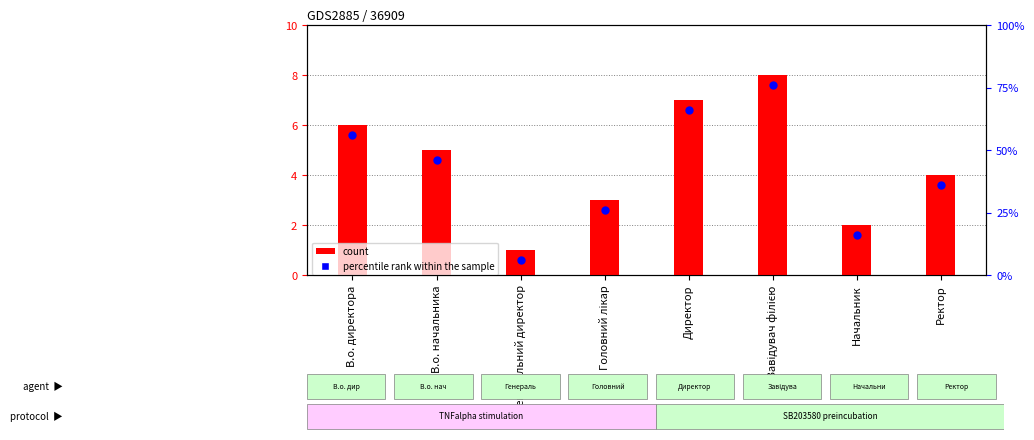

At how many categories does at least one series exceed 2?

6